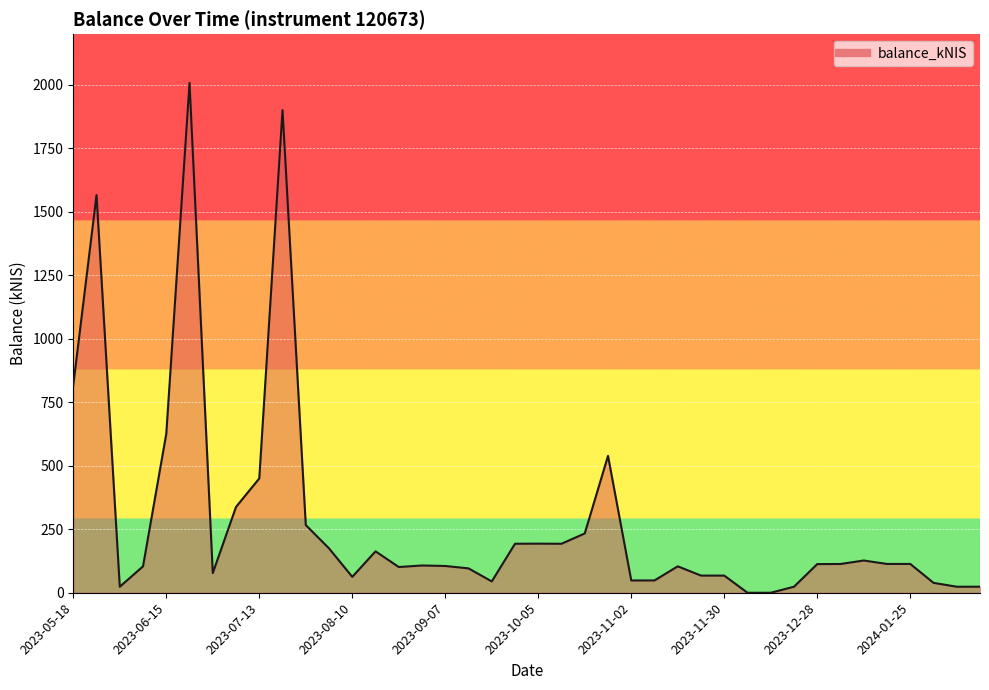

What is the difference between the maximum and minimum values?

2007.9